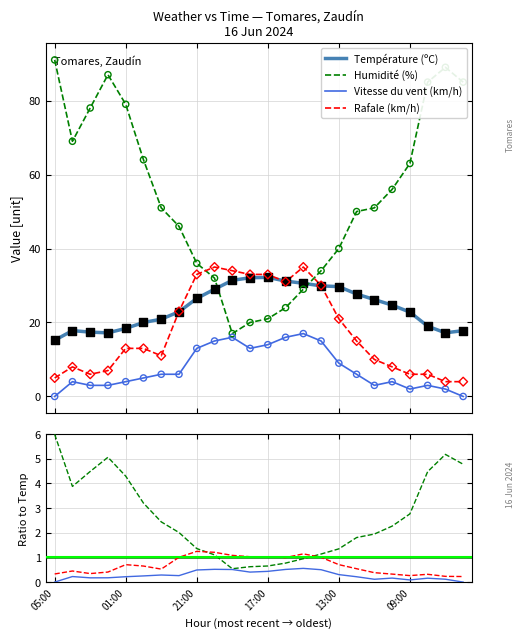

Is the value of Humidité (%) at 06:00 greater than the value of Rafale (km/h) at 21:00?

Yes